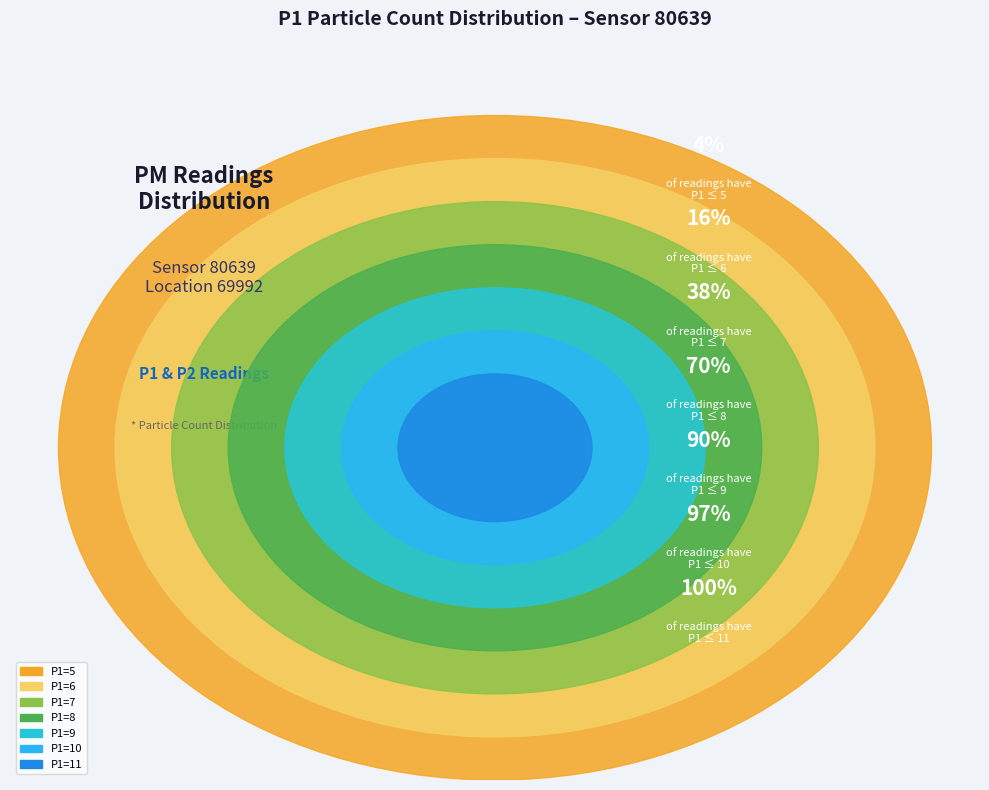

What is the change in value from 5 to 9?

+4